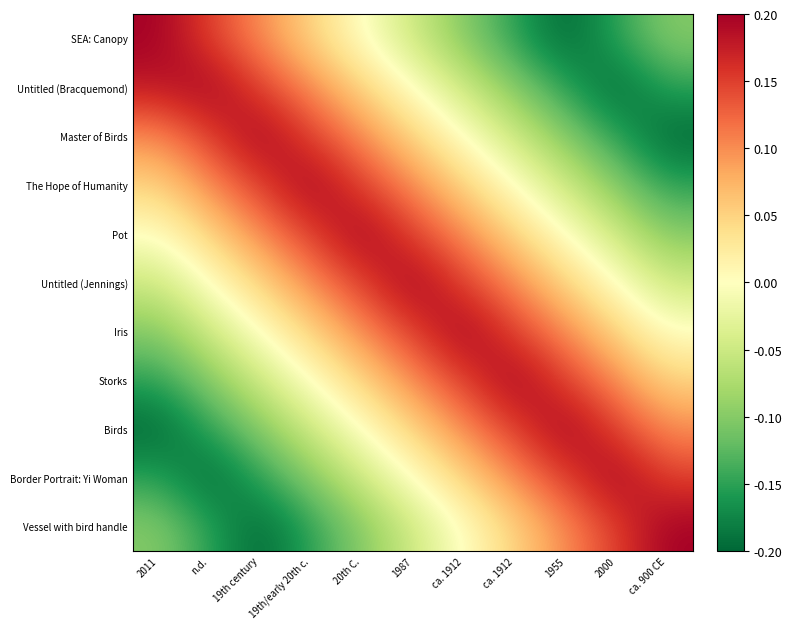

Reading left to right, what are all the values shown in this chart?

SEA: Canopy: 2011=0.2	n.d.=0.1	19th century=0.1	19th/early 20th c.=0.1	20th C.=0.0	1987=-0.1	ca. 1912=-0.1	ca. 1912=-0.1	1955=-0.2	2000=-0.1	ca. 900 CE=-0.1
Untitled (Bracquemond): 2011=0.2	n.d.=0.2	19th century=0.1	19th/early 20th c.=0.1	20th C.=0.1	1987=0.0	ca. 1912=-0.1	ca. 1912=-0.1	1955=-0.1	2000=-0.2	ca. 900 CE=-0.1
Master of Birds: 2011=0.1	n.d.=0.1	19th century=0.2	19th/early 20th c.=0.1	20th C.=0.1	1987=0.1	ca. 1912=0.0	ca. 1912=-0.1	1955=-0.1	2000=-0.1	ca. 900 CE=-0.2
The Hope of Humanity: 2011=0.1	n.d.=0.1	19th century=0.1	19th/early 20th c.=0.2	20th C.=0.1	1987=0.1	ca. 1912=0.1	ca. 1912=0.0	1955=-0.1	2000=-0.1	ca. 900 CE=-0.1
Pot: 2011=0.0	n.d.=0.1	19th century=0.1	19th/early 20th c.=0.1	20th C.=0.2	1987=0.1	ca. 1912=0.1	ca. 1912=0.1	1955=0.0	2000=-0.1	ca. 900 CE=-0.1
Untitled (Jennings): 2011=-0.1	n.d.=0.0	19th century=0.1	19th/early 20th c.=0.1	20th C.=0.1	1987=0.2	ca. 1912=0.1	ca. 1912=0.1	1955=0.1	2000=0.0	ca. 900 CE=-0.1
Iris: 2011=-0.1	n.d.=-0.1	19th century=0.0	19th/early 20th c.=0.1	20th C.=0.1	1987=0.1	ca. 1912=0.2	ca. 1912=0.1	1955=0.1	2000=0.1	ca. 900 CE=0.0
Storks: 2011=-0.1	n.d.=-0.1	19th century=-0.1	19th/early 20th c.=0.0	20th C.=0.1	1987=0.1	ca. 1912=0.1	ca. 1912=0.2	1955=0.1	2000=0.1	ca. 900 CE=0.1
Birds: 2011=-0.2	n.d.=-0.1	19th century=-0.1	19th/early 20th c.=-0.1	20th C.=0.0	1987=0.1	ca. 1912=0.1	ca. 1912=0.1	1955=0.2	2000=0.1	ca. 900 CE=0.1
Border Portrait: Yi Woman: 2011=-0.1	n.d.=-0.2	19th century=-0.1	19th/early 20th c.=-0.1	20th C.=-0.1	1987=0.0	ca. 1912=0.1	ca. 1912=0.1	1955=0.1	2000=0.2	ca. 900 CE=0.1
Vessel with bird handle: 2011=-0.1	n.d.=-0.1	19th century=-0.2	19th/early 20th c.=-0.1	20th C.=-0.1	1987=-0.1	ca. 1912=0.0	ca. 1912=0.1	1955=0.1	2000=0.1	ca. 900 CE=0.2